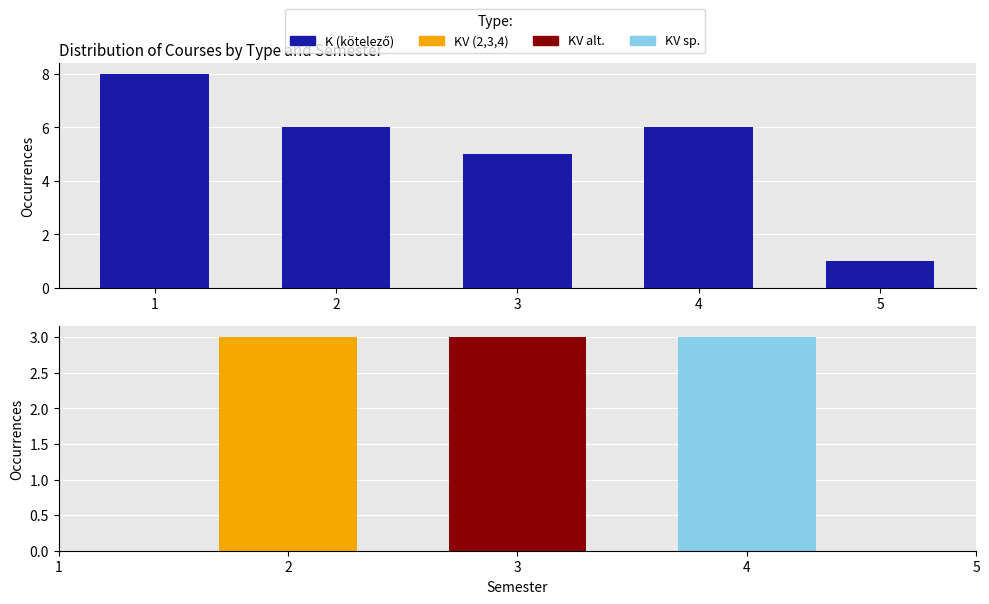

Between 2 and 3, which is larger?

2